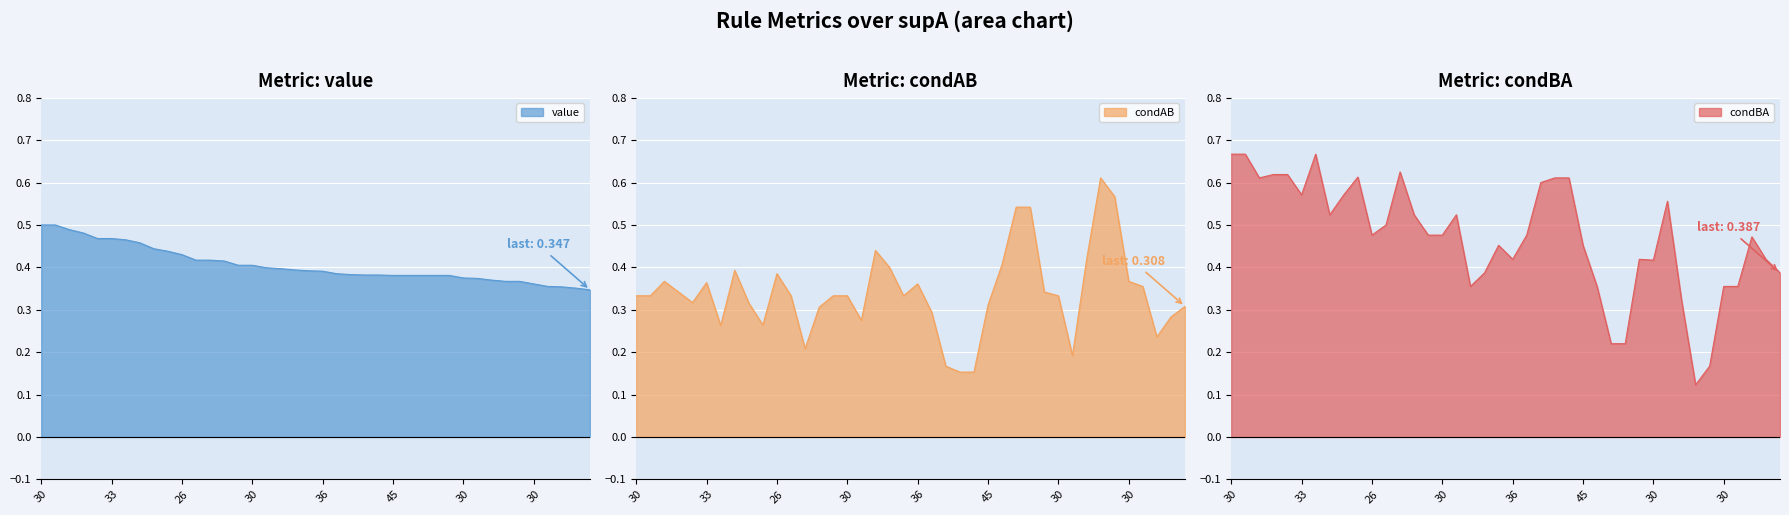

At 36, list the series in order from smallest to largest.

condAB, value, condBA